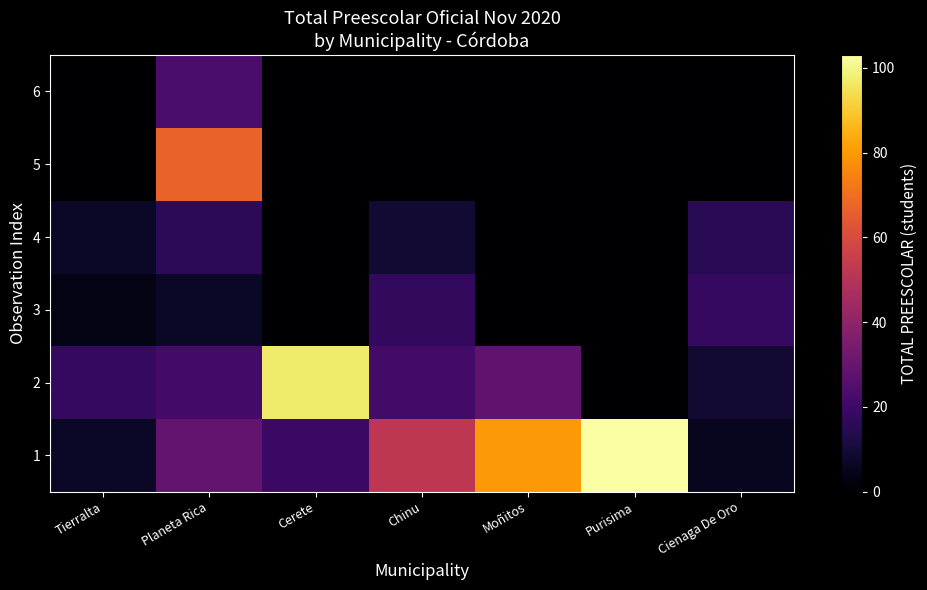

What is the total value across all series at Tierralta?

36